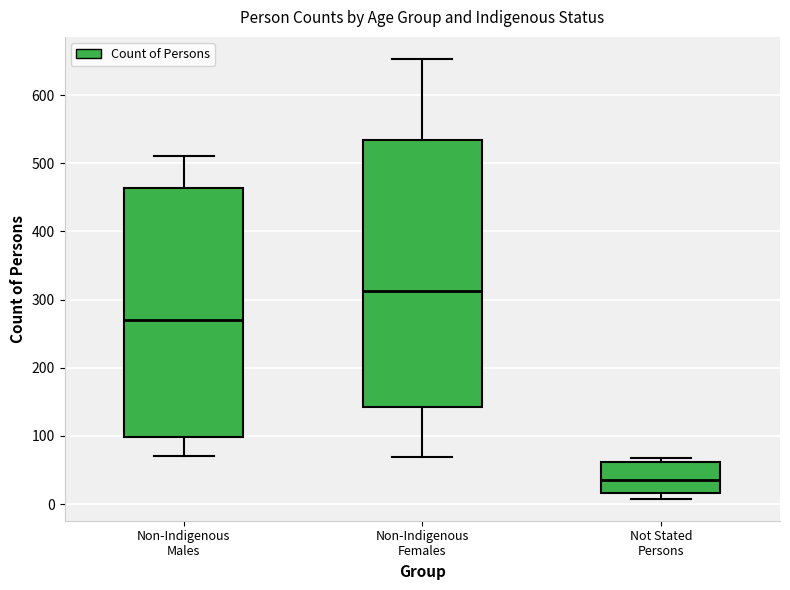

Where is the upper edge of the box for Not Stated Persons on the y-axis? The values are not printed on the chart, so give them approximately, as read against the axis.

60